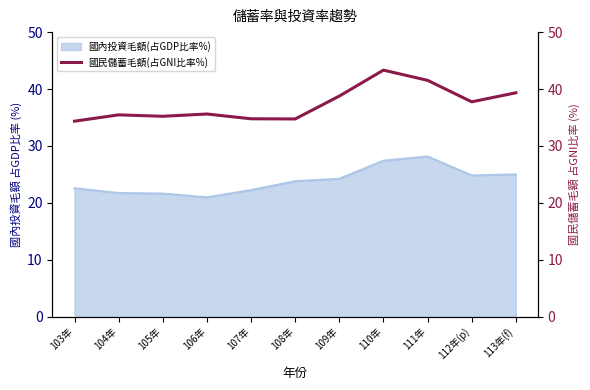

Is it true that 國內投資毛額(占GDP比率%) equals 27.4 at 110年?

True